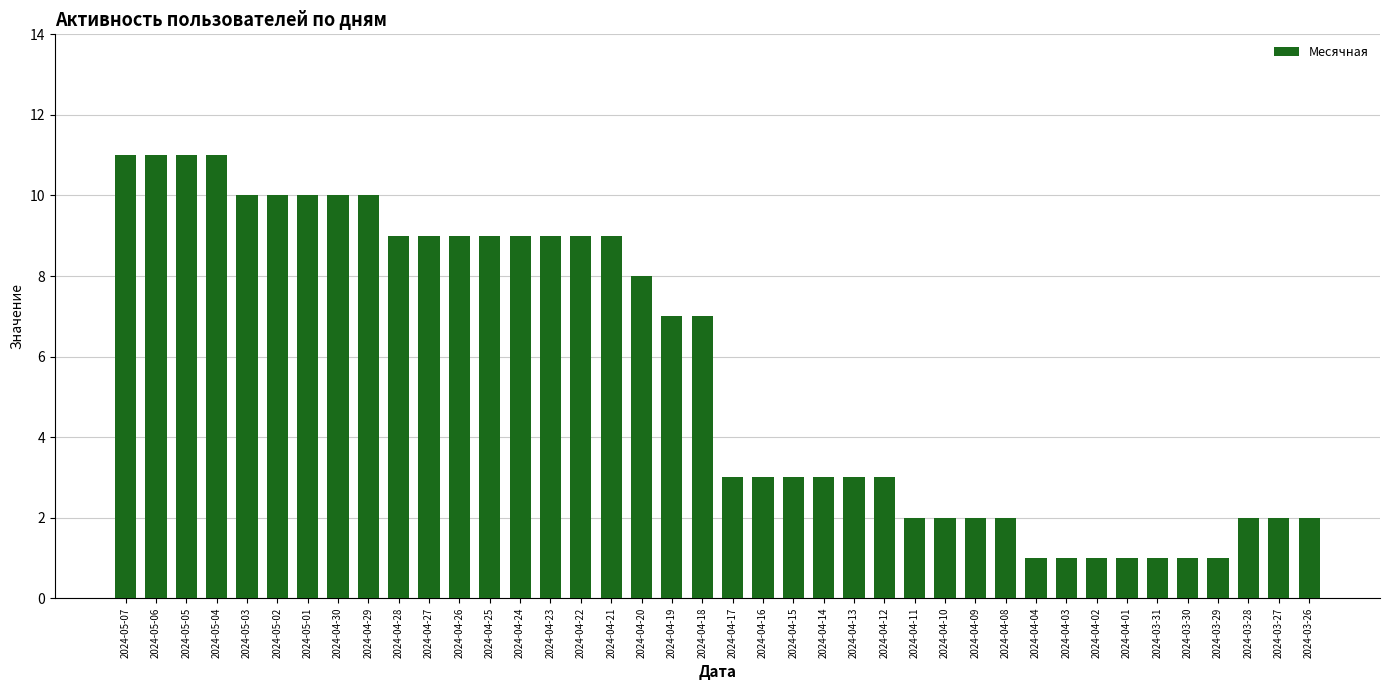

Reading left to right, extract all data points from this chart.

11	11	11	11	10	10	10	10	10	9	9	9	9	9	9	9	9	8	7	7	3	3	3	3	3	3	2	2	2	2	1	1	1	1	1	1	1	2	2	2